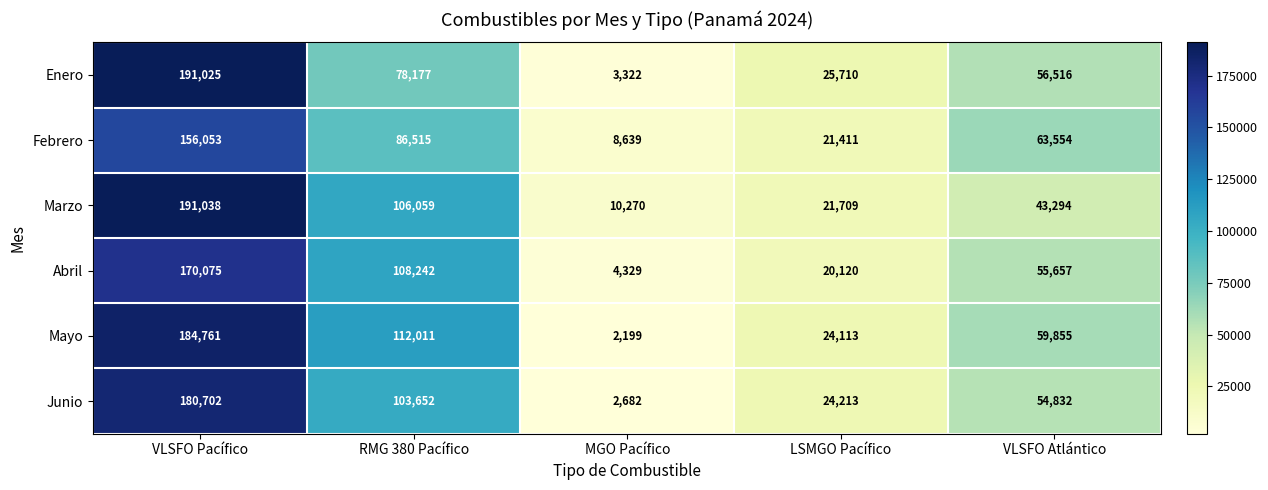

At how many categories does at least one series exceed 173116?

1